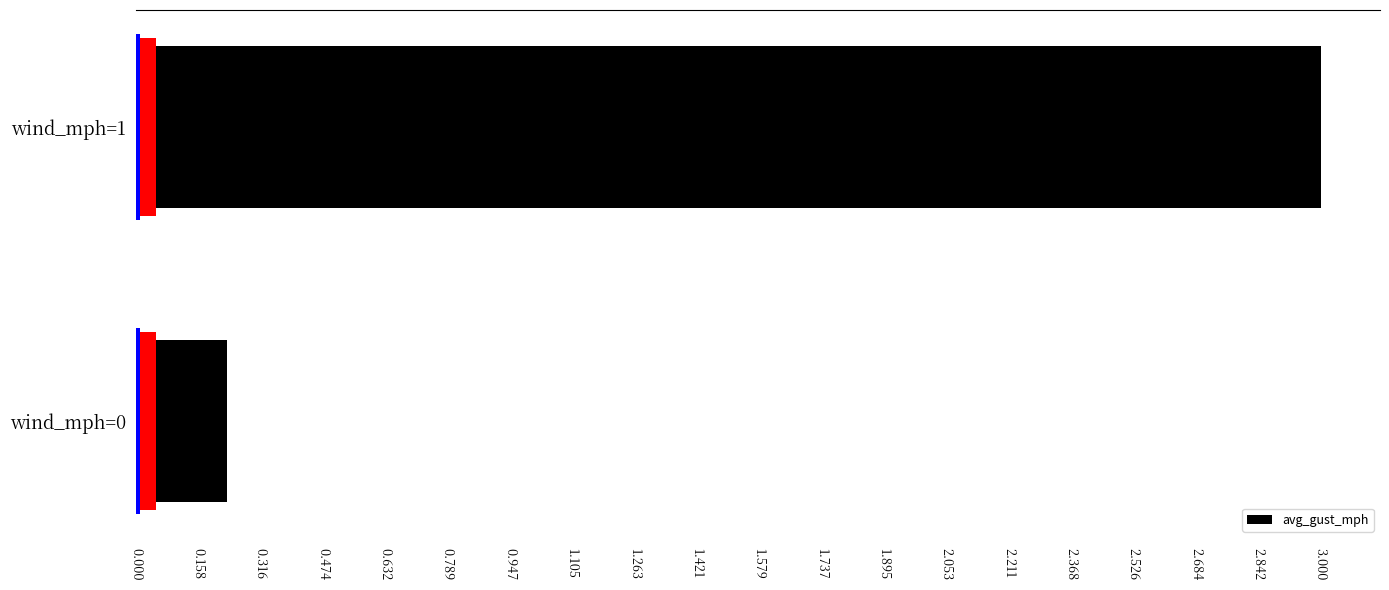

Approximately how many times larger is the value at wind_mph=0 compared to wind_mph=1?

0.1